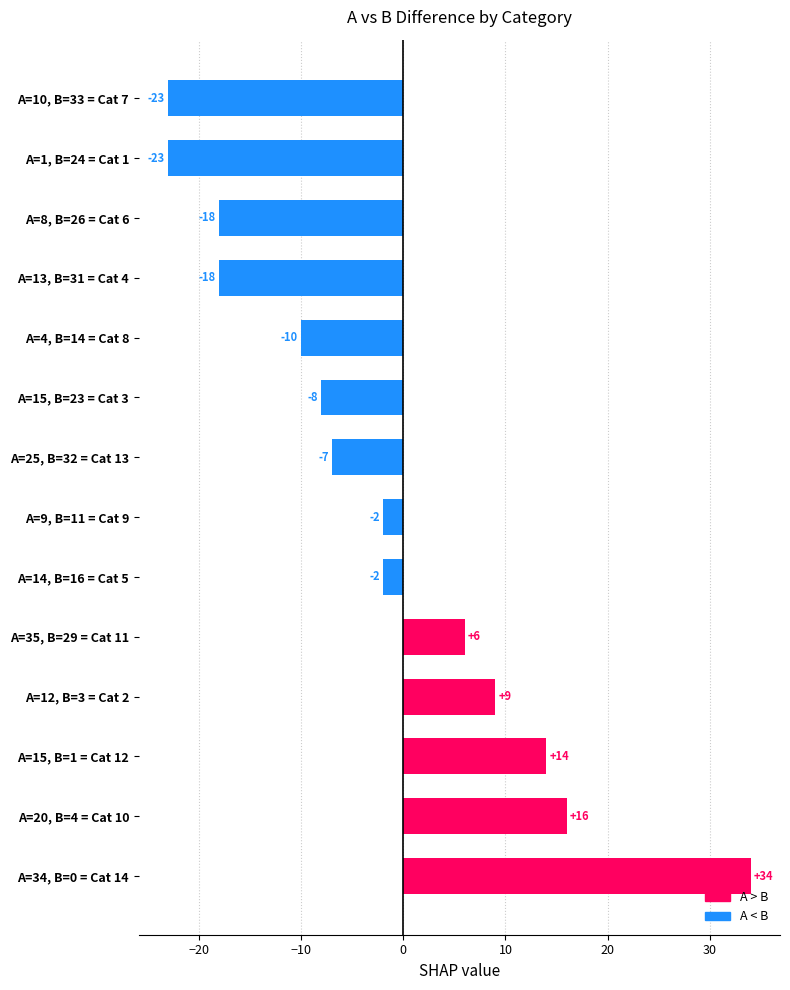

What is the minimum value shown in the chart?

-23